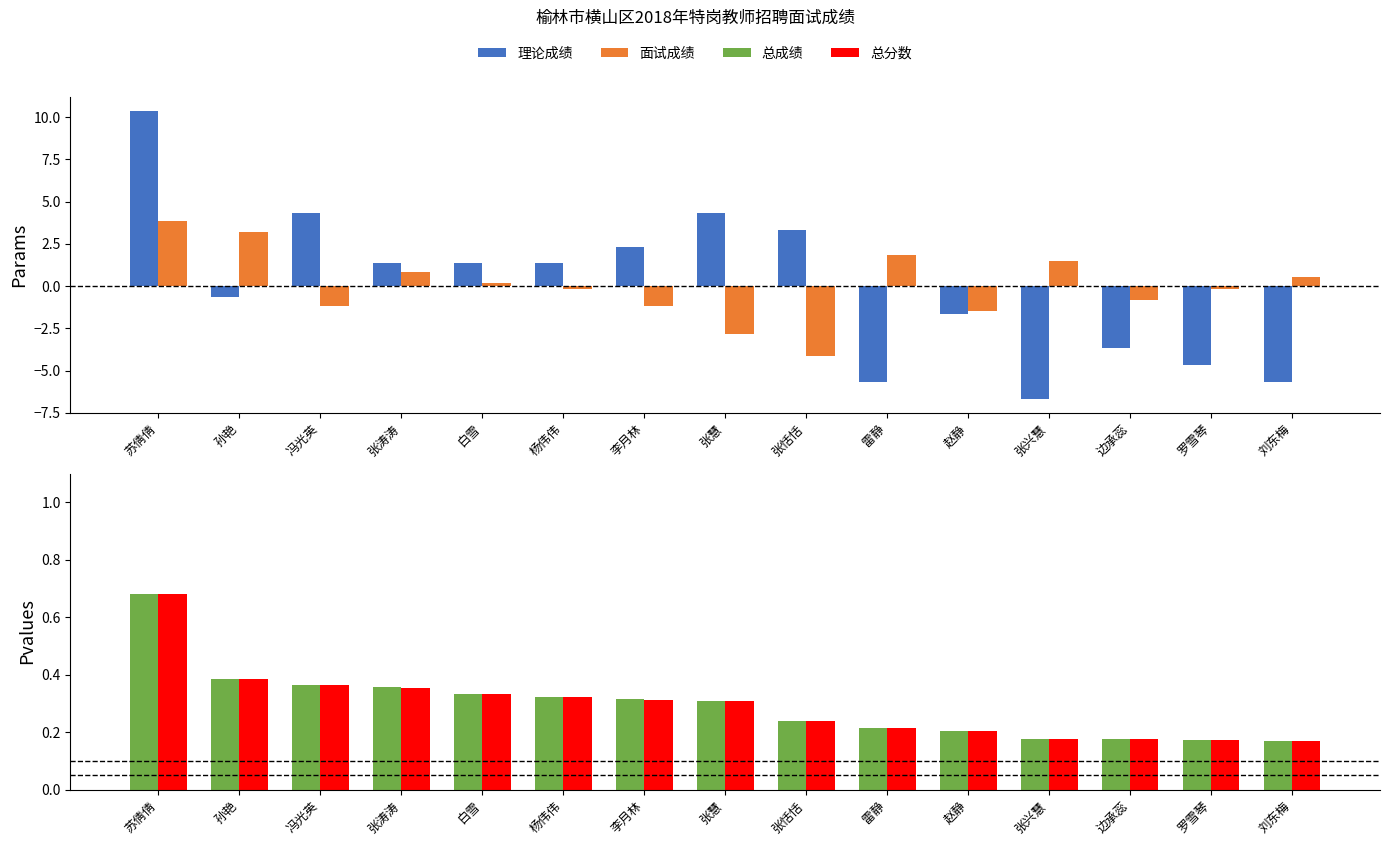

What is the sum of the 面试成绩 values at 边承蕊 and 罗雪琴?

-1.0